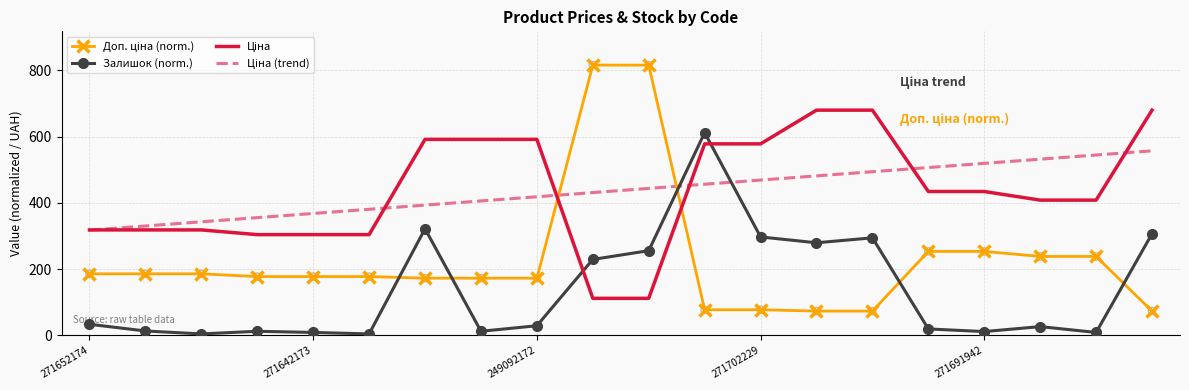

What is the greatest value displayed?

815.8